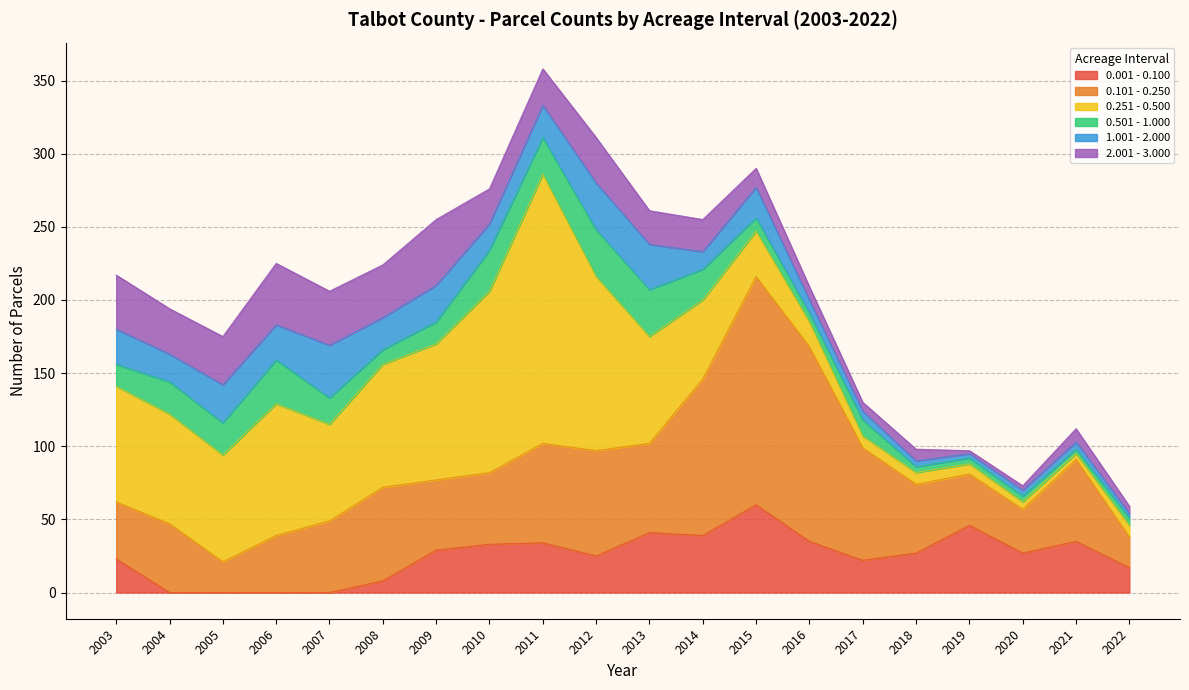

The 0.001 - 0.100 series shows 60 at 2019. True or false?

False